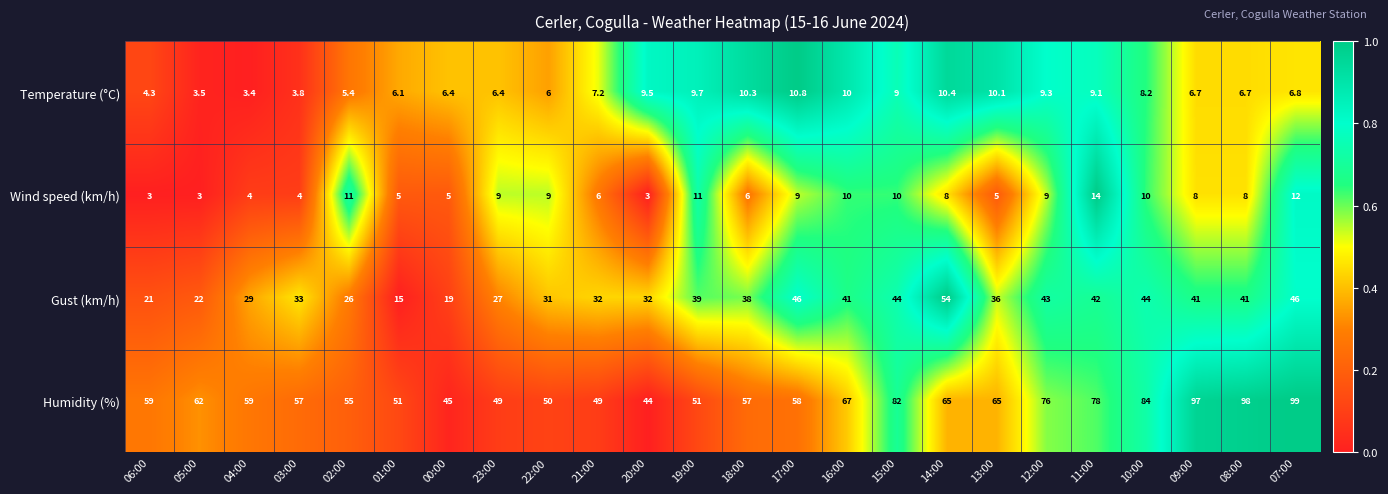

What is the maximum value for Gust (km/h)?

54.0